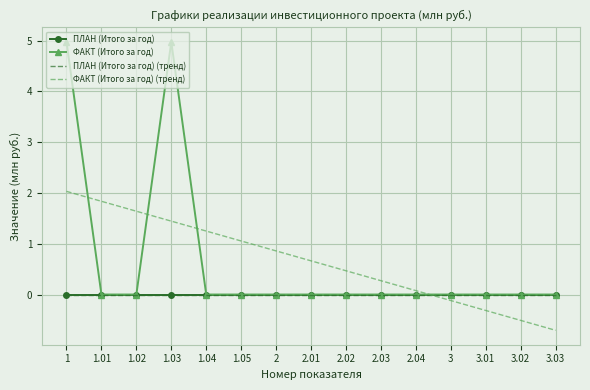

True or false: ФАКТ (Итого за год) (тренд) and ПЛАН (Итого за год) cross at least once.

True